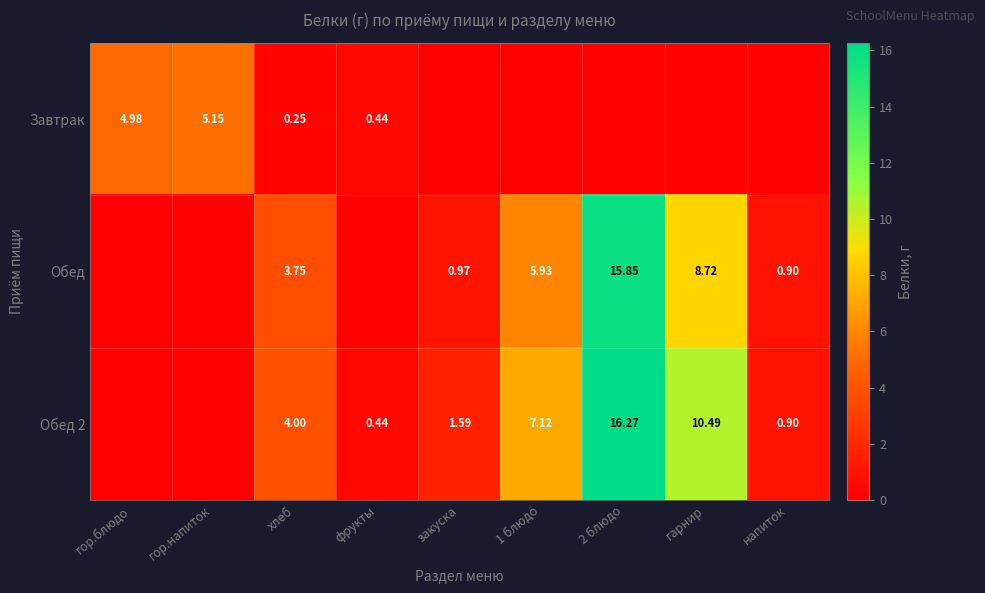

At which category does the chart reach its peak across all series?

2 блюдо